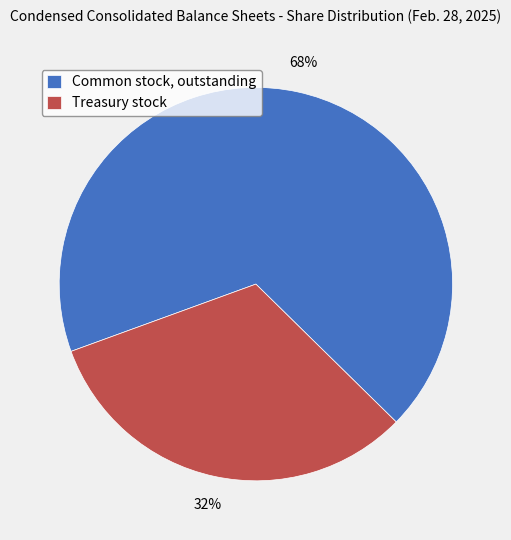

Approximately how many times larger is the value at Treasury stock compared to Common stock, outstanding?

0.5